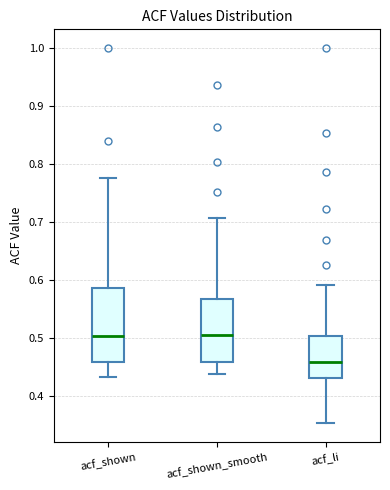

Reading left to right, read every box against the y-axis: the position of its median line, the range the box covers, and the ends of its whiskers. The values are not printed on the chart, so give them approximately, as read against the axis.

acf_shown: median 0.50, box 0.46 to 0.59, whiskers 0.43 to 0.78
acf_shown_smooth: median 0.51, box 0.46 to 0.57, whiskers 0.44 to 0.71
acf_li: median 0.46, box 0.43 to 0.50, whiskers 0.35 to 0.59